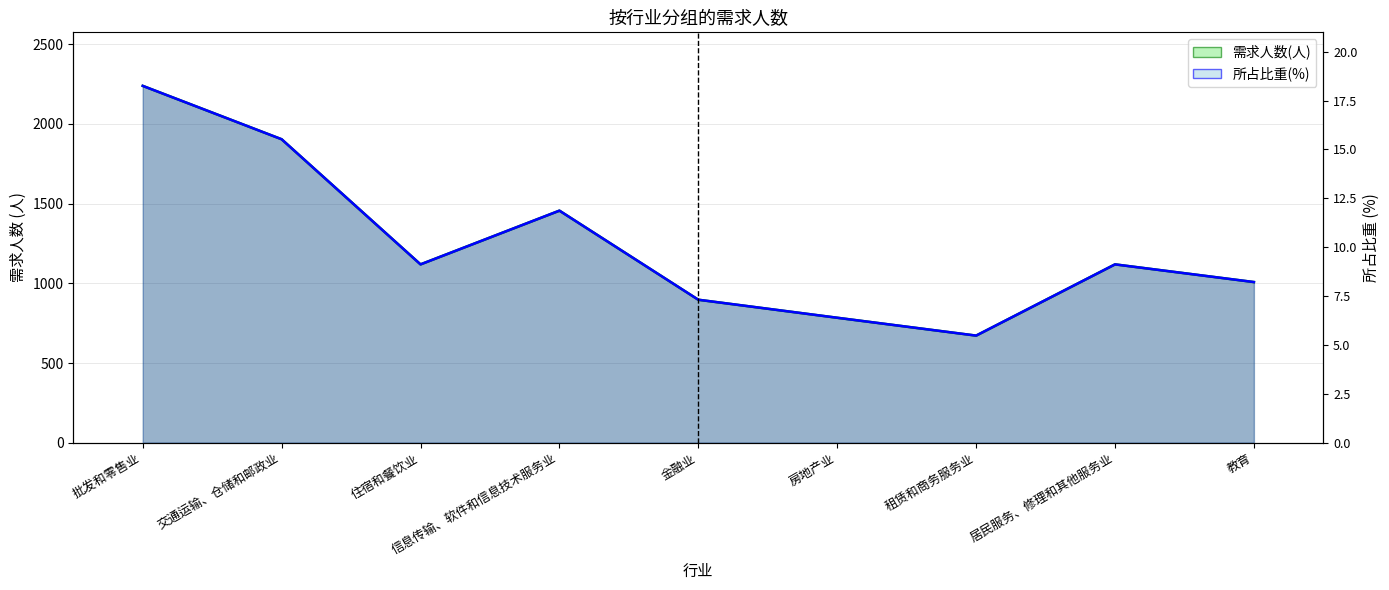

What is the value of the 所占比重(%) point at the 7th from the left?

672.0